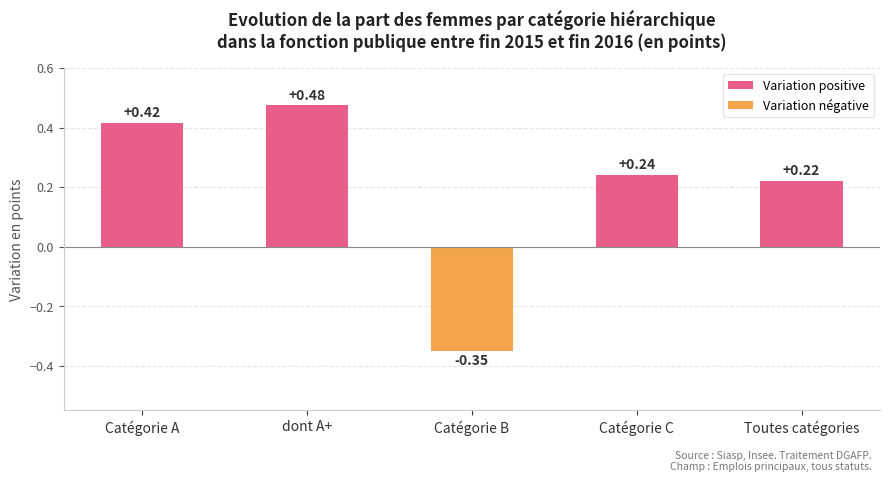

What is the sum of the values at Catégorie C and Catégorie A?

0.7